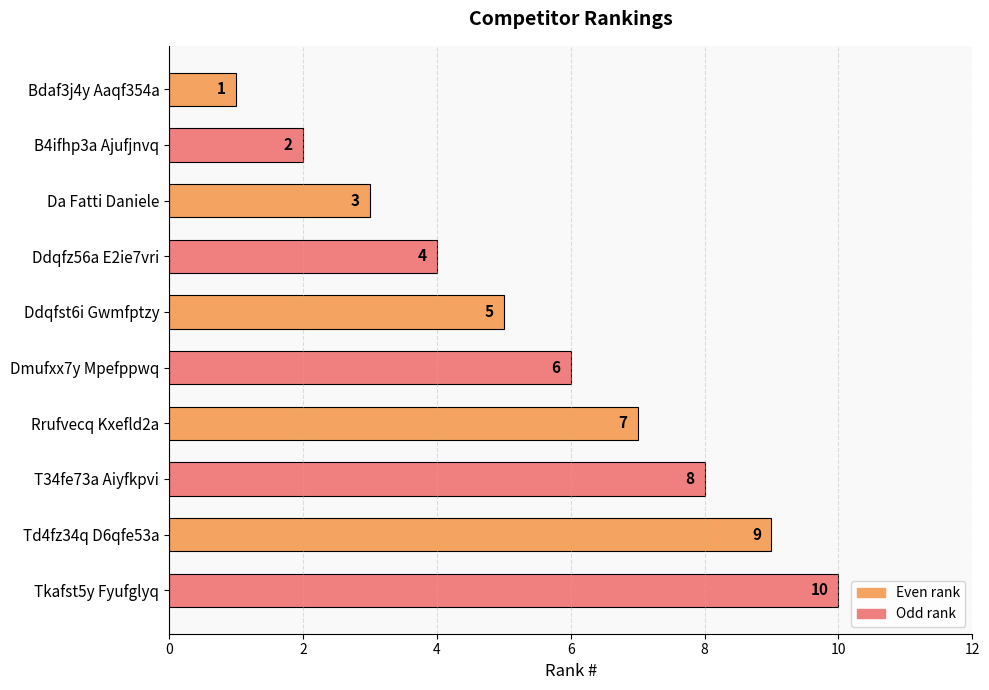

What is the label of the 9th bar from the top?

Td4fz34q D6qfe53a